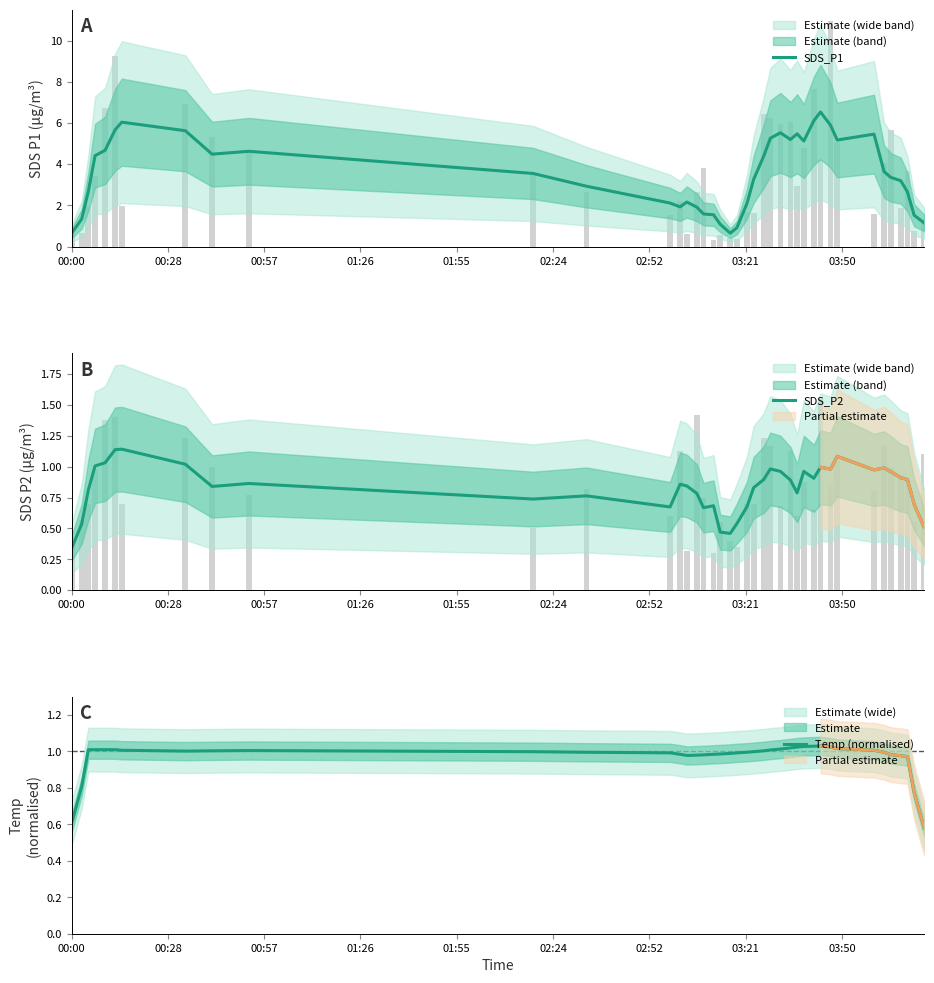

Reading left to right, list all the values displayed in this chart.

SDS_P1: 0.7	1.3	2.7	4.4	4.7	5.7	6.0	5.6	4.5	4.6	3.6	2.9	2.1	1.9	2.2	1.9	1.6	1.5	1.1	0.7	0.9	2.1	3.3	4.4	5.3	5.5	5.2	5.5	5.1	6.1	6.5	5.9	5.2	5.5	3.6	3.4	3.2	2.7	1.5	1.2
SDS_P2: 0.3	0.5	0.8	1.0	1.0	1.1	1.1	1.0	0.8	0.9	0.7	0.8	0.7	0.9	0.8	0.8	0.7	0.7	0.5	0.5	0.5	0.7	0.8	0.9	1.0	1.0	0.9	0.8	1.0	0.9	1.0	1.0	1.1	1.0	1.0	1.0	0.9	0.9	0.7	0.5
Temp (normalised): 0.6	0.8	1.0	1.0	1.0	1.0	1.0	1.0	1.0	1.0	1.0	1.0	1.0	1.0	1.0	1.0	1.0	1.0	1.0	1.0	1.0	1.0	1.0	1.0	1.0	1.0	1.0	1.0	1.0	1.0	1.0	1.0	1.0	1.0	1.0	1.0	1.0	1.0	0.8	0.6